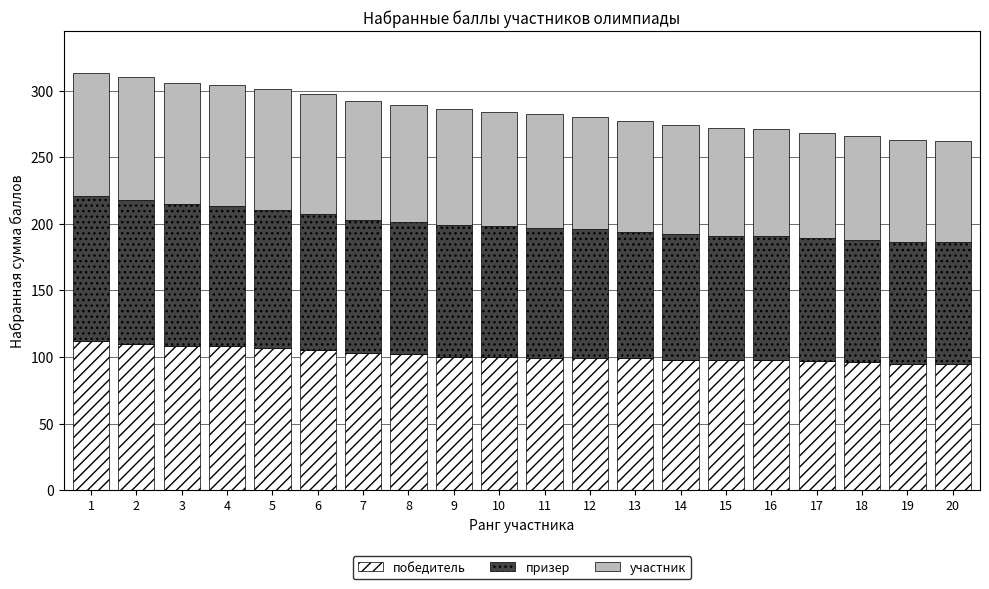

What are all the series names shown in the legend?

победитель, призер, участник